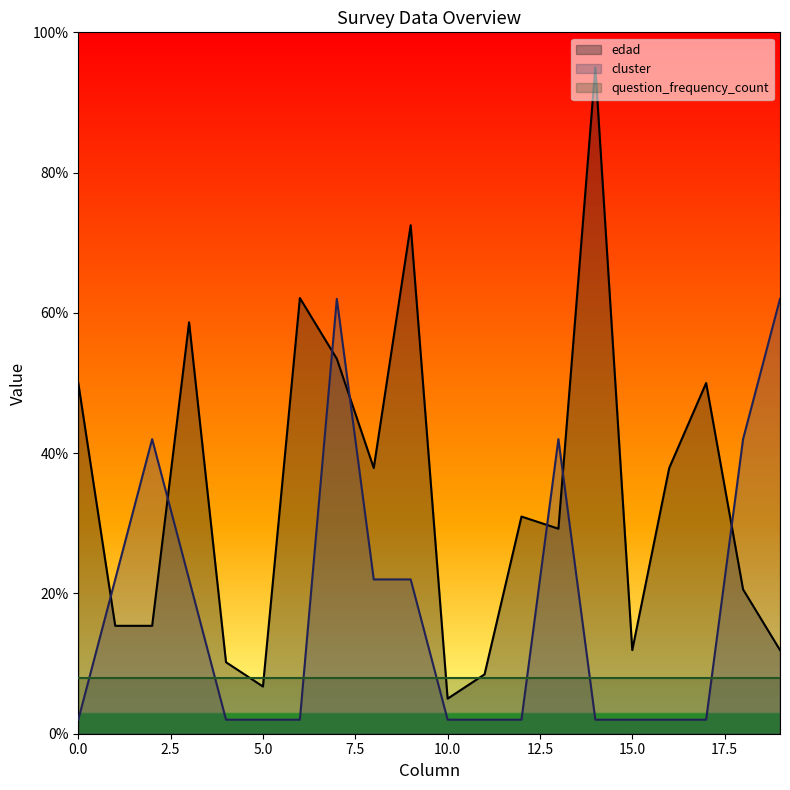

At which category does edad reach its first local peak?

3